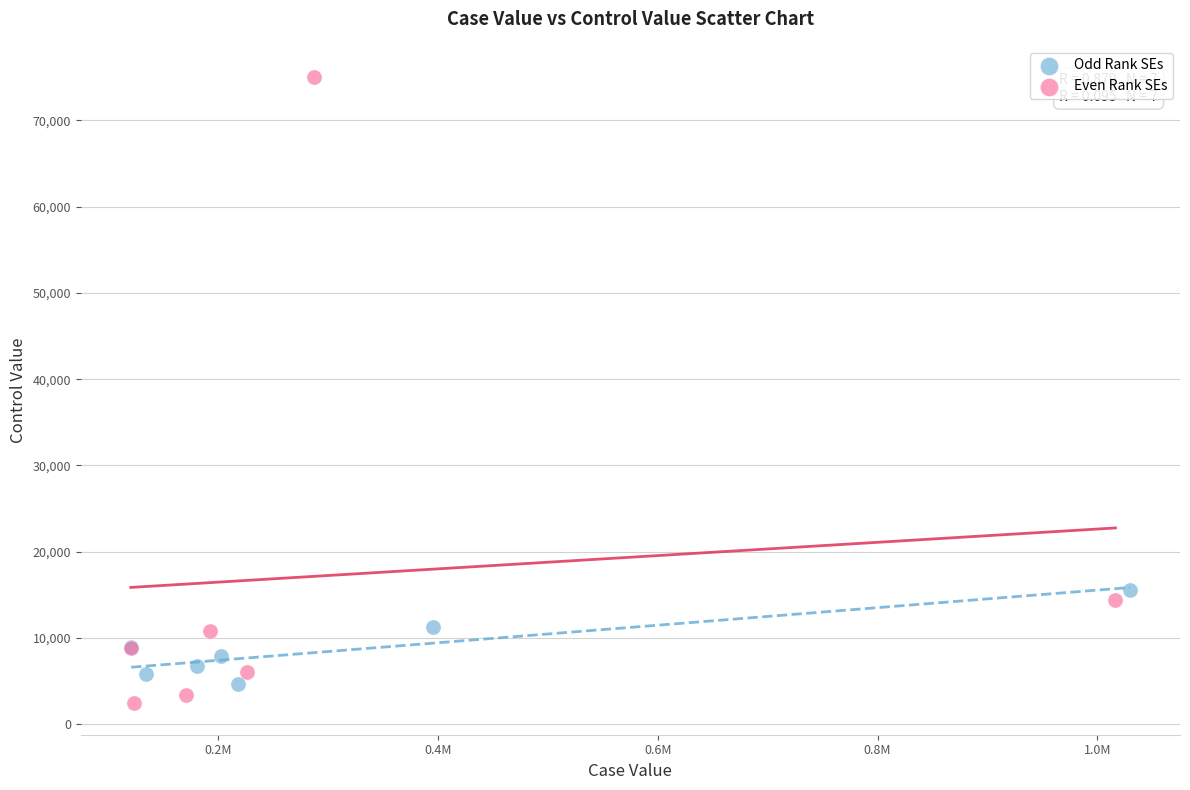

Which series has the largest Y range (max minus min)?

Even Rank SEs